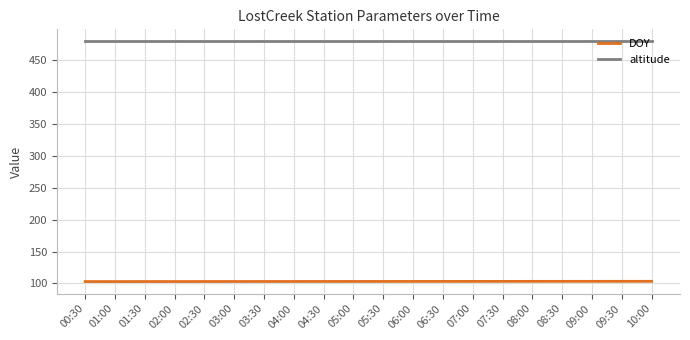

True or false: altitude has a value of 122.8 at 07:30.

False